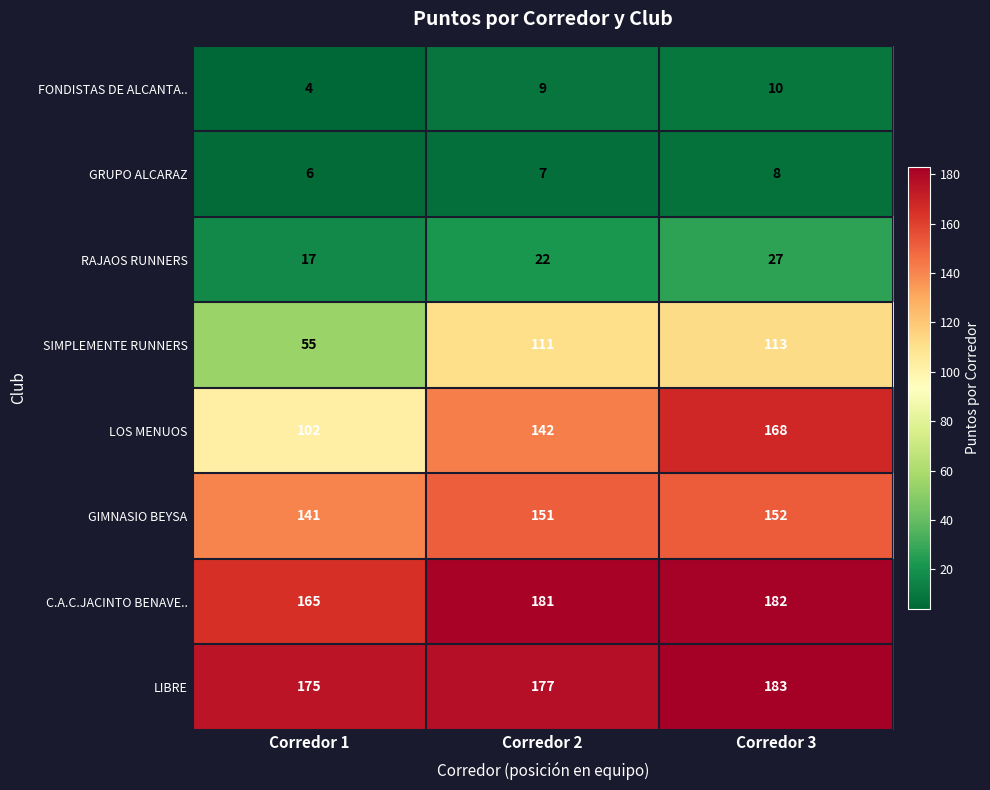

What is the difference between the highest and lowest values at Corredor 1?

171